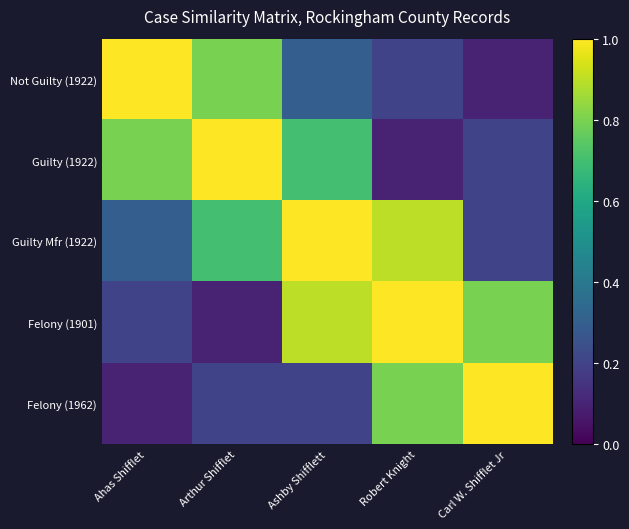

What is the difference between the highest and lowest values at Arthur Shifflet?

0.9